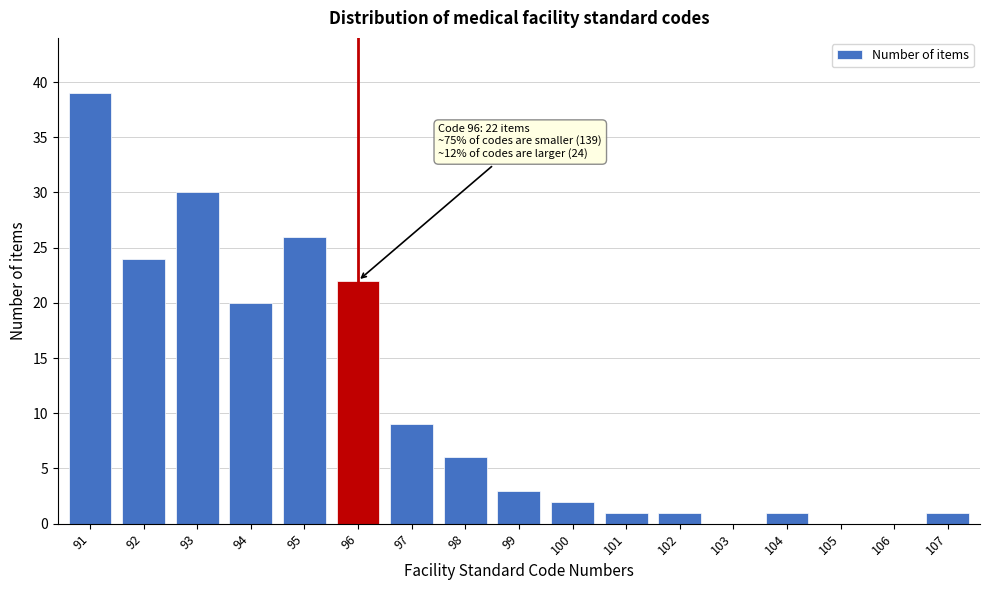

Reading right to left, transcribe all the data shown in this chart.

107=1	106=0	105=0	104=1	103=0	102=1	101=1	100=2	99=3	98=6	97=9	96=22	95=26	94=20	93=30	92=24	91=39